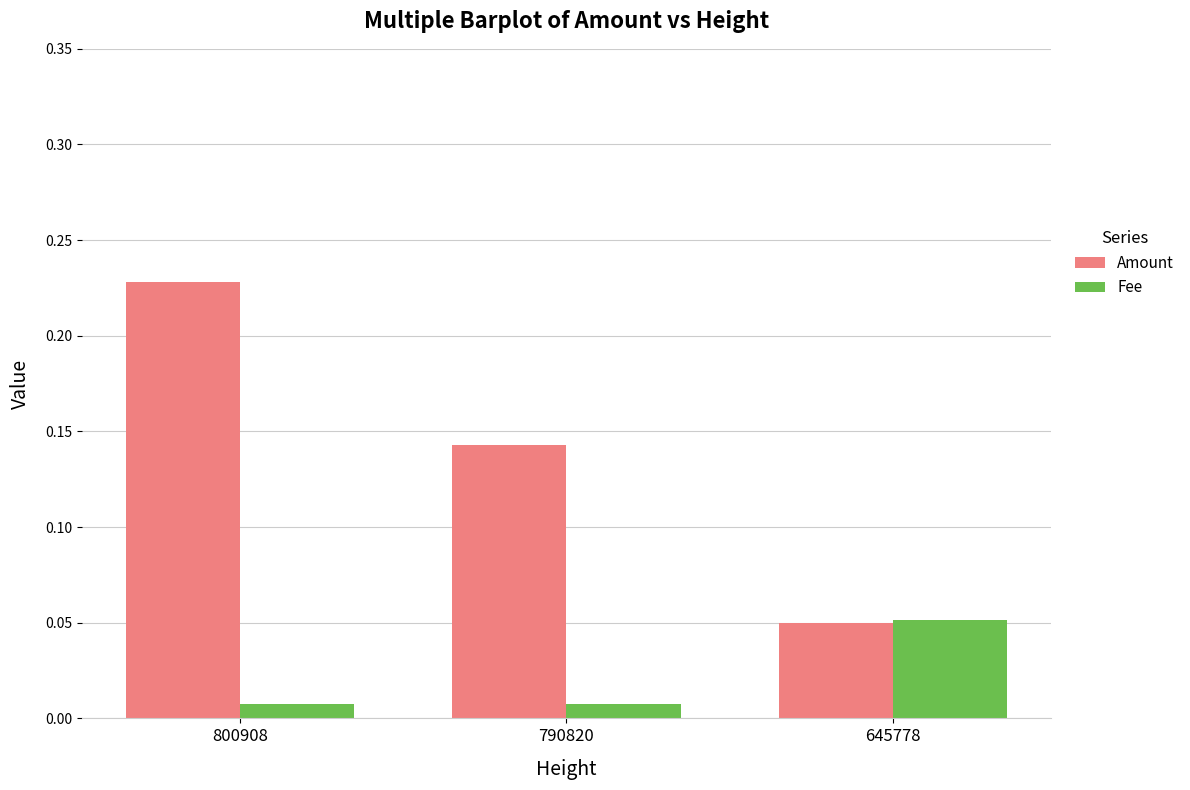

Which series has the largest total across all categories?

Amount